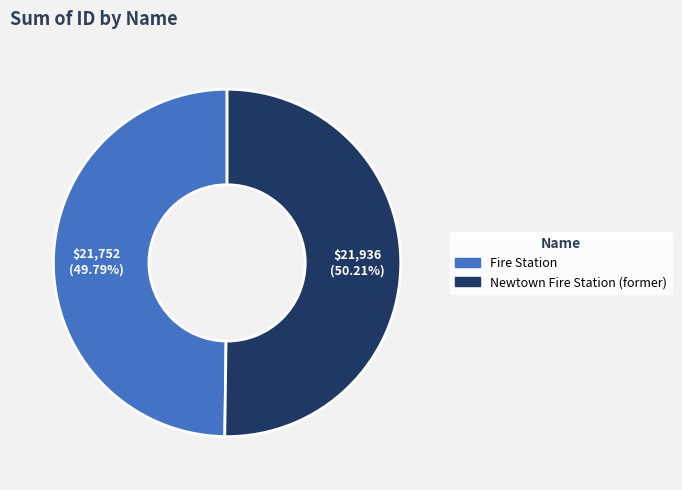

Count the number of slices in the pie.

2